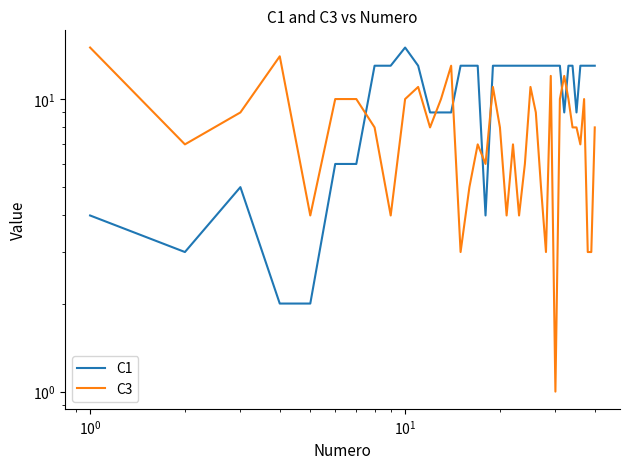

How many C1 values are between 9 and 13?

31